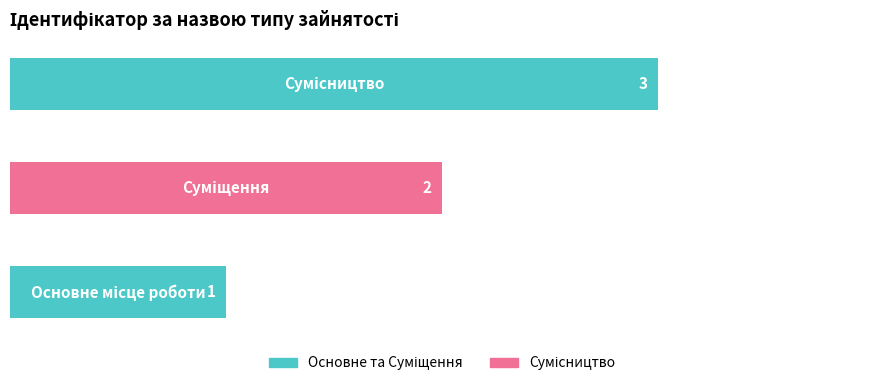

What is the greatest value displayed?

3